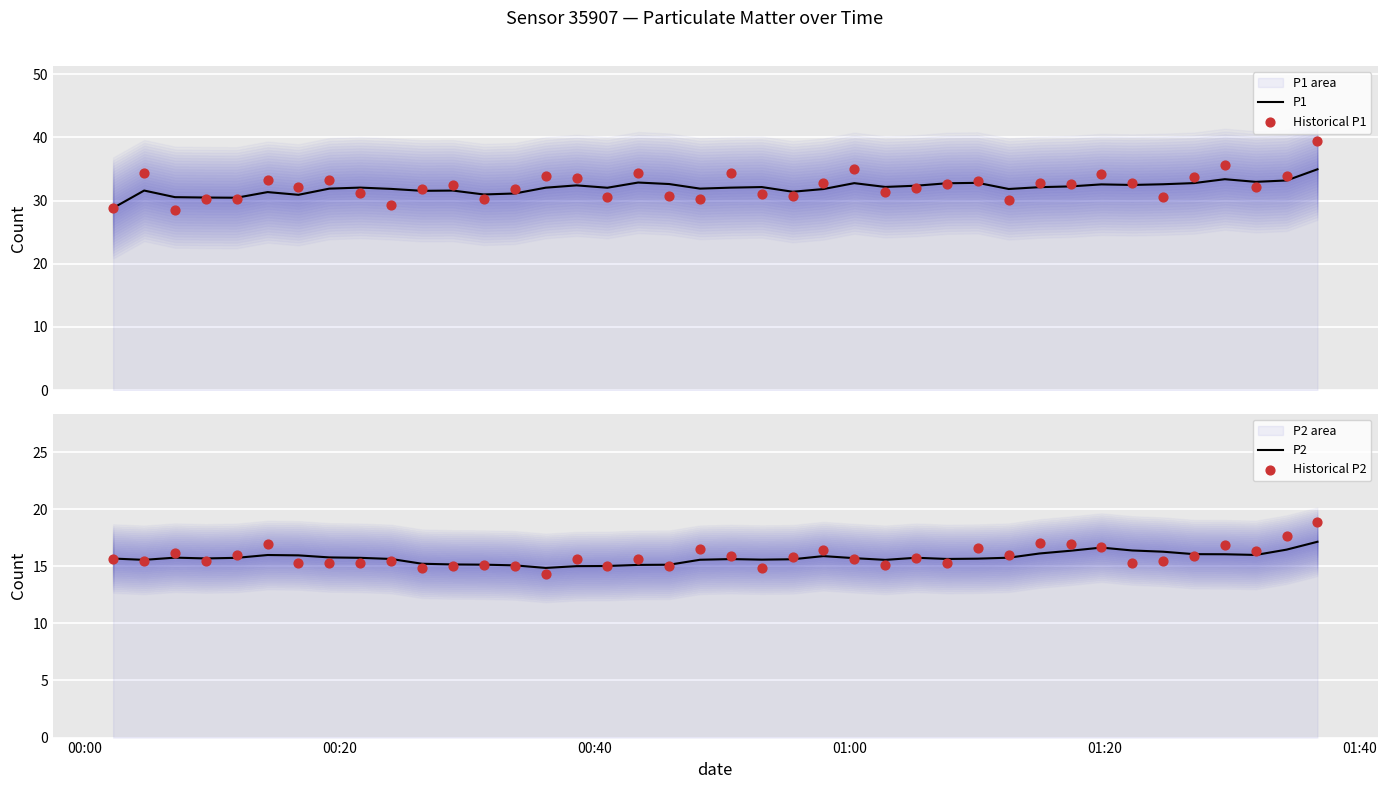

Which series reaches the maximum Y coordinate?

Historical P1